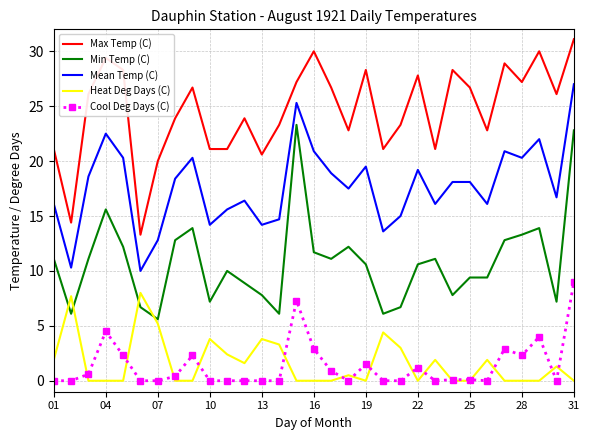

True or false: Min Temp (C) and Cool Deg Days (C) cross at least once.

False